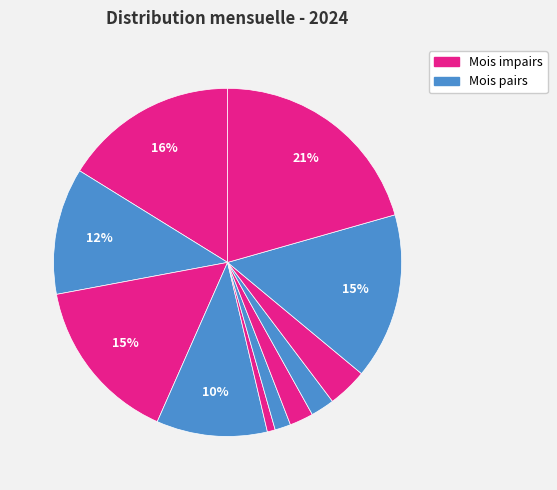

How many slices are in this pie chart?

11